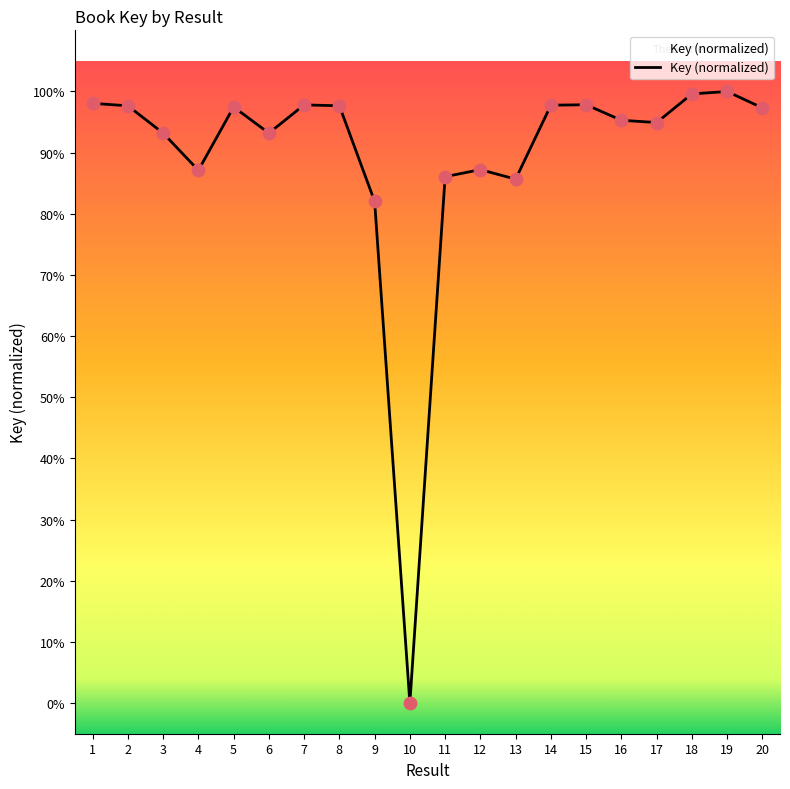

What is the change in value from 8 to 12?

-10.4